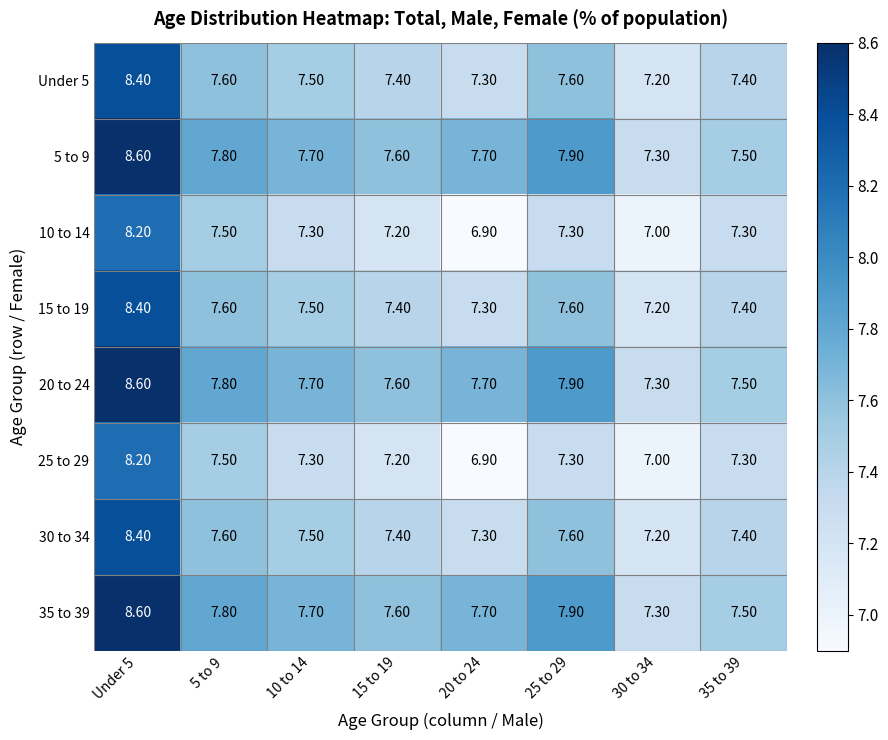

What is the difference between the maximum and minimum values in the 10 to 14 series?

1.3